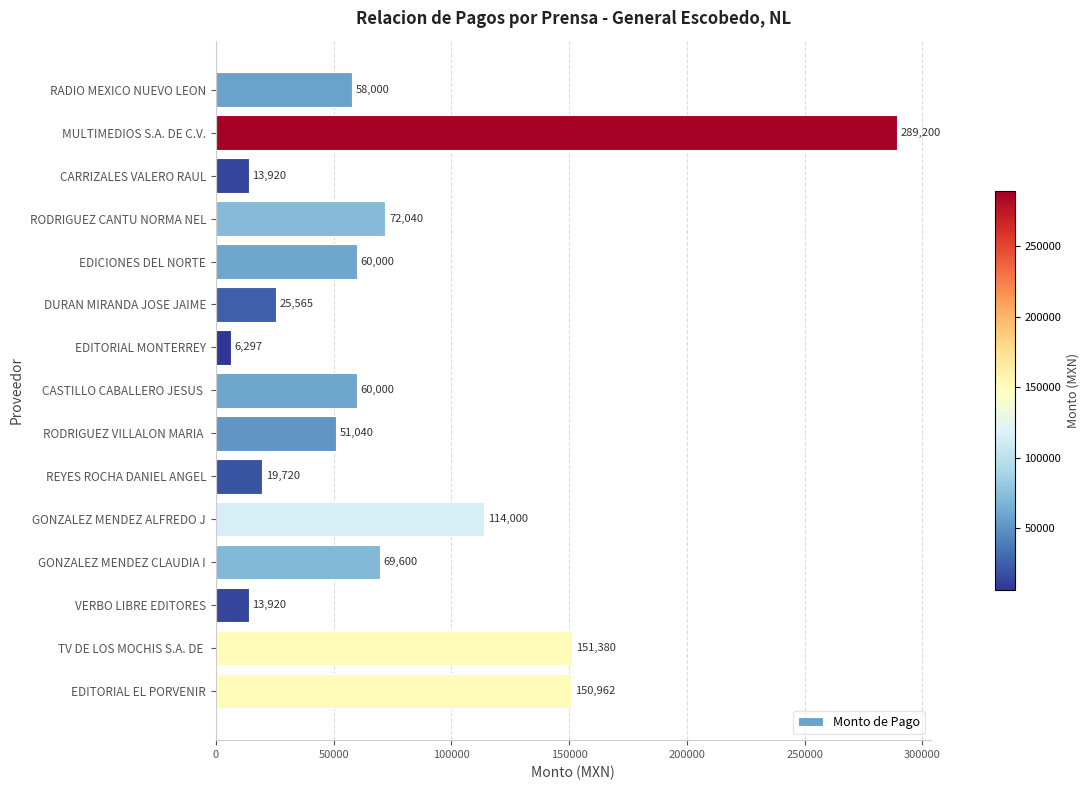

How many bars are there in total?

15